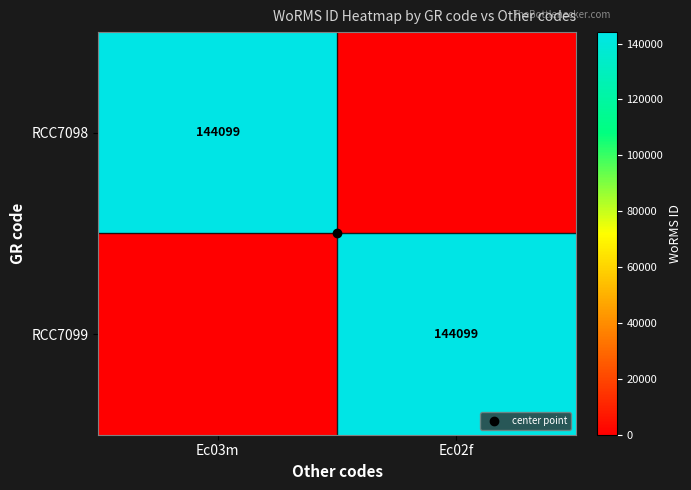

What is the sum of the RCC7099 values at Ec02f and Ec03m?

144099